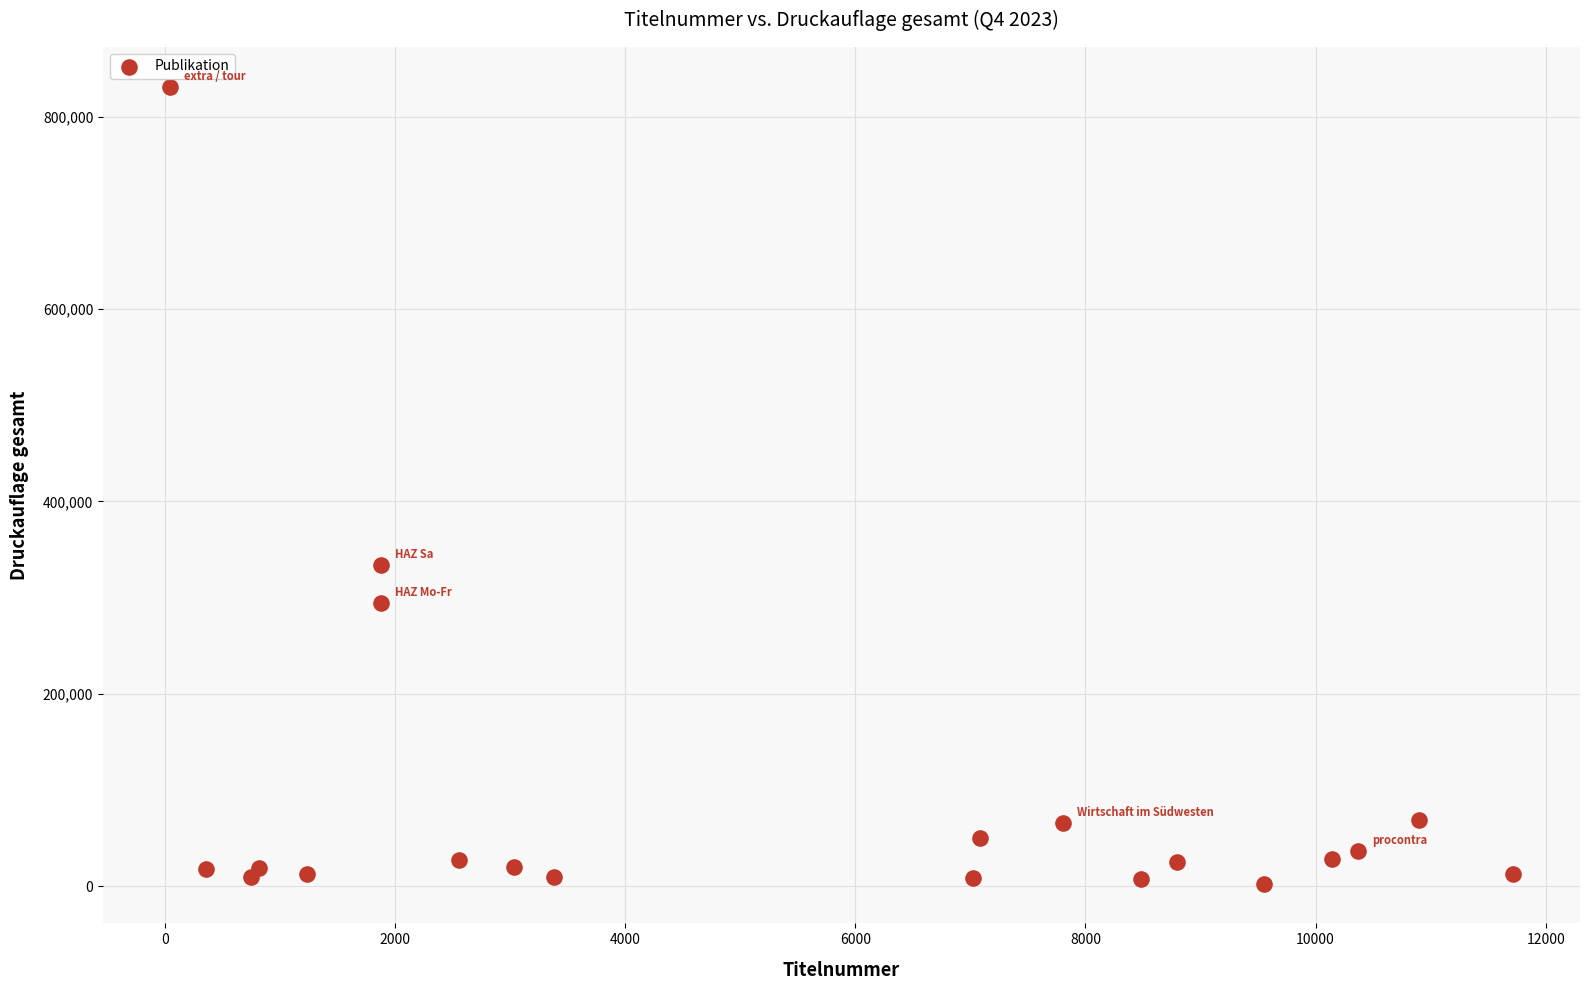

What Y value in the scatter plot is closest to 416897?

333814